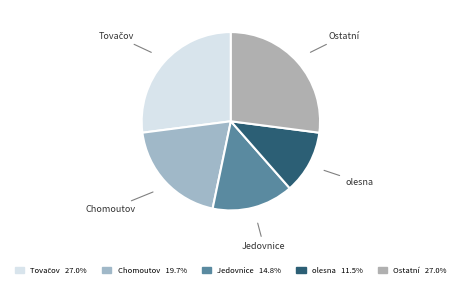

Is there a majority slice in this chart?

No